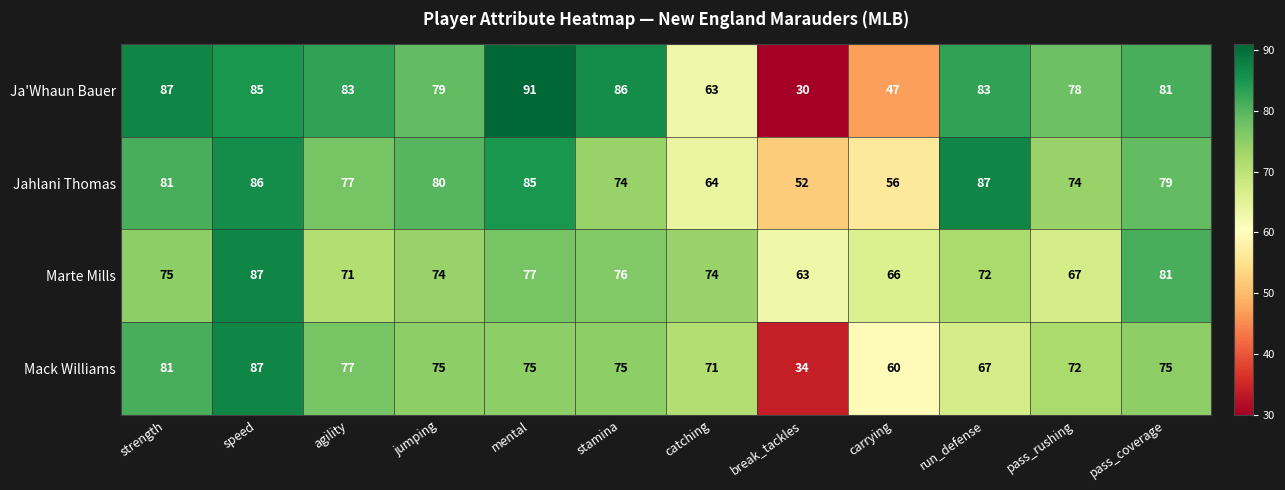

What is the difference between the second highest and second lowest values in the Ja'Whaun Bauer series?

40